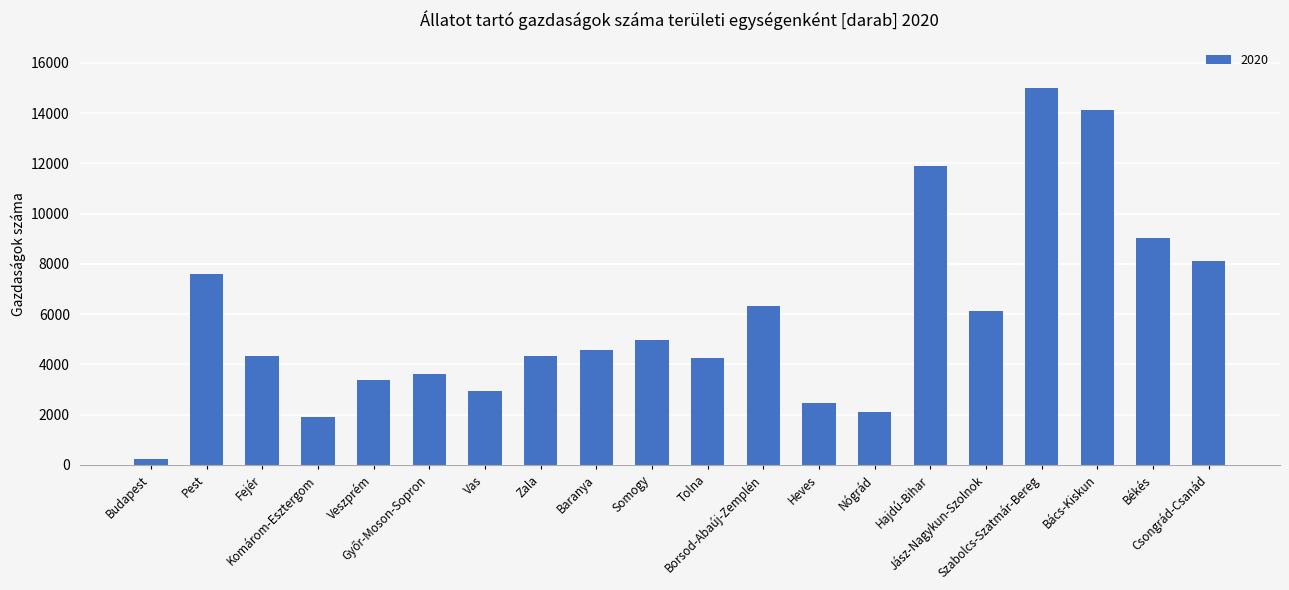

Where does the data first go above 4574?

Pest